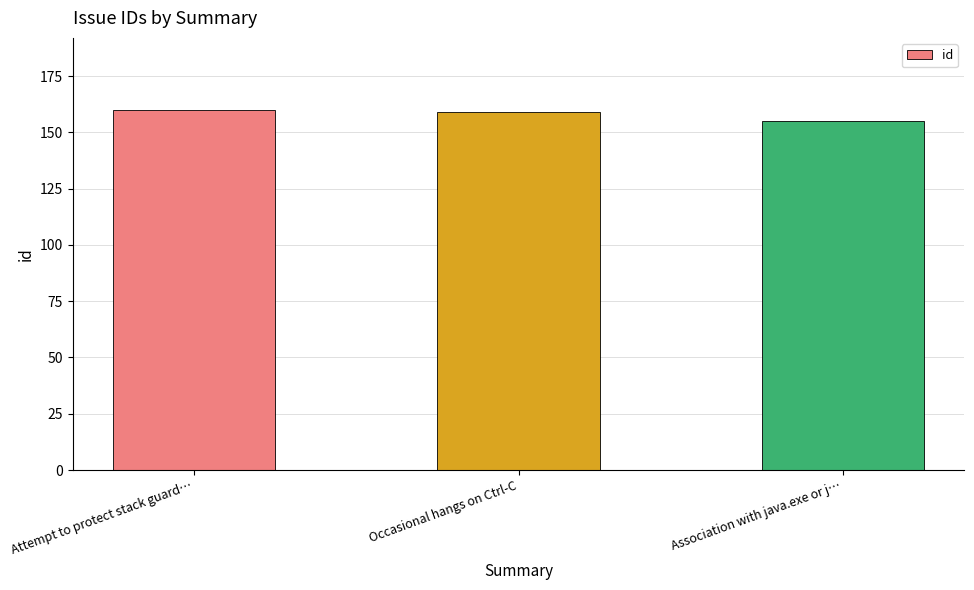

What is the label of the 1st bar from the left?

Attempt to protect stack guard…